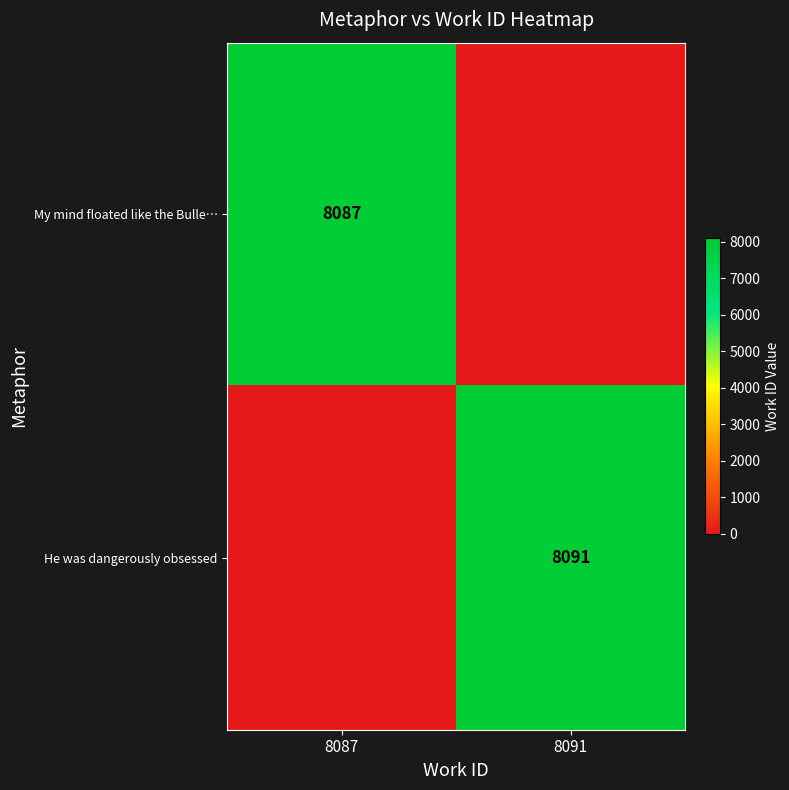

Where is He was dangerously obsessed nearest to the value 4045?

8087